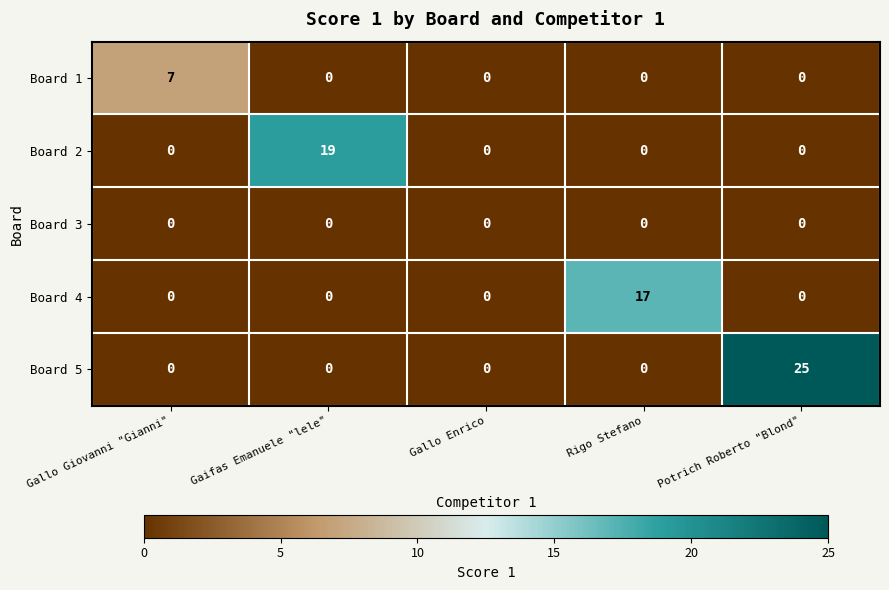

Count the number of categories in the chart.

5